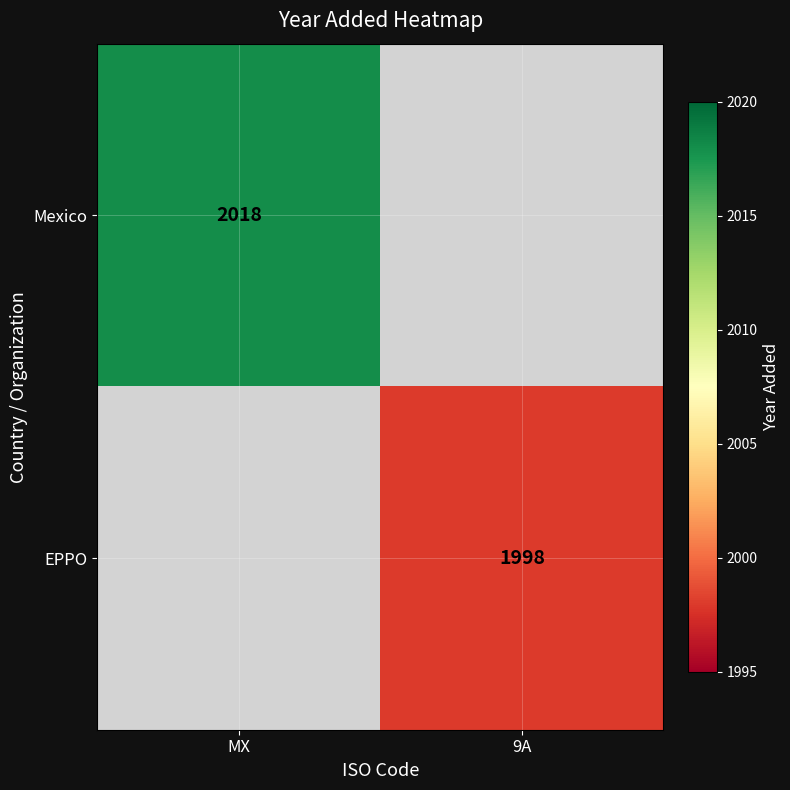

True or false: Mexico has a value of 2018 at MX.

True